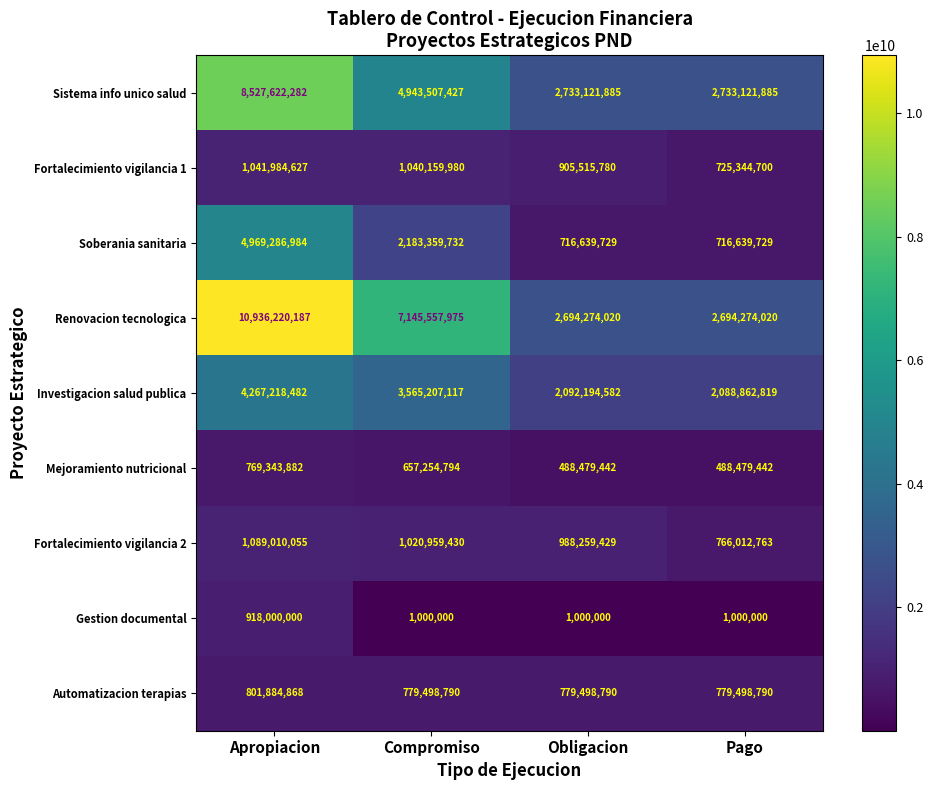

What is the difference between the Renovacion tecnologica values at Compromiso and Pago?

4451283955